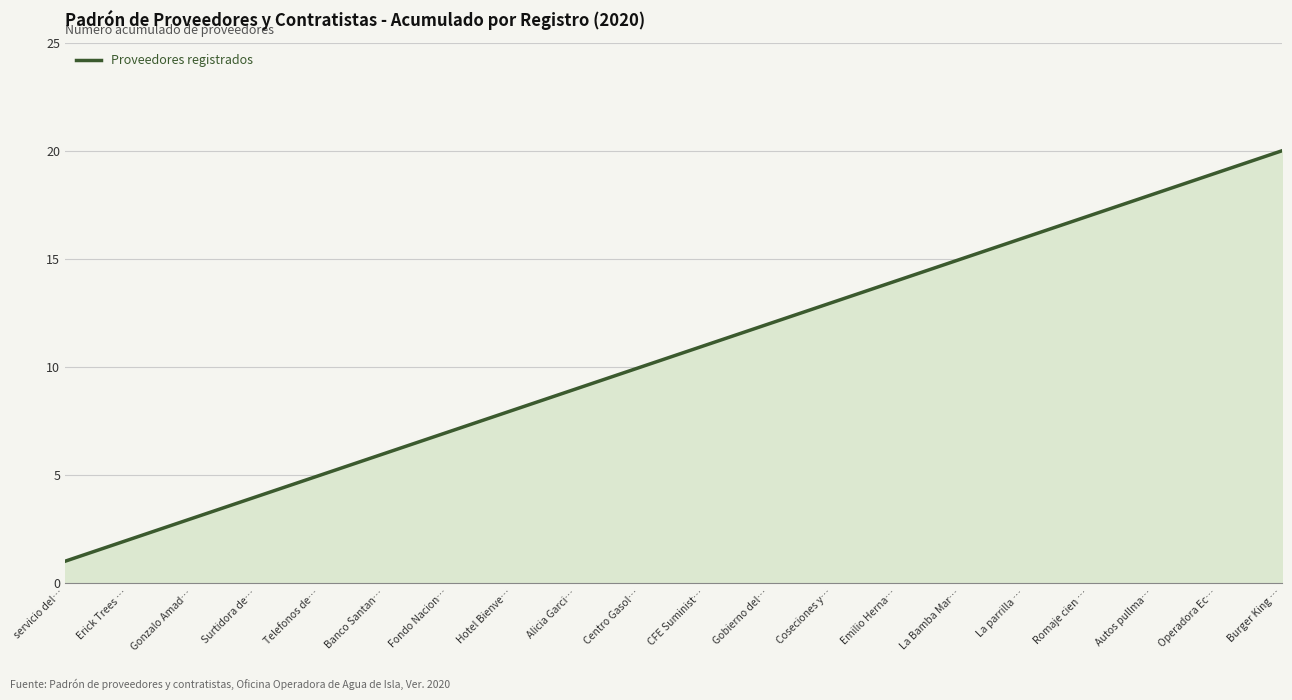

What position from the left is Operadora Ec…?

19